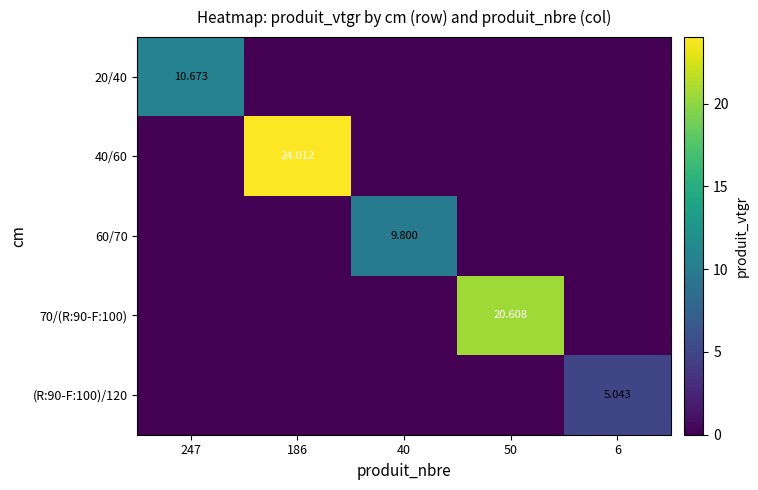

What is the total value across all series at 40?

9.8